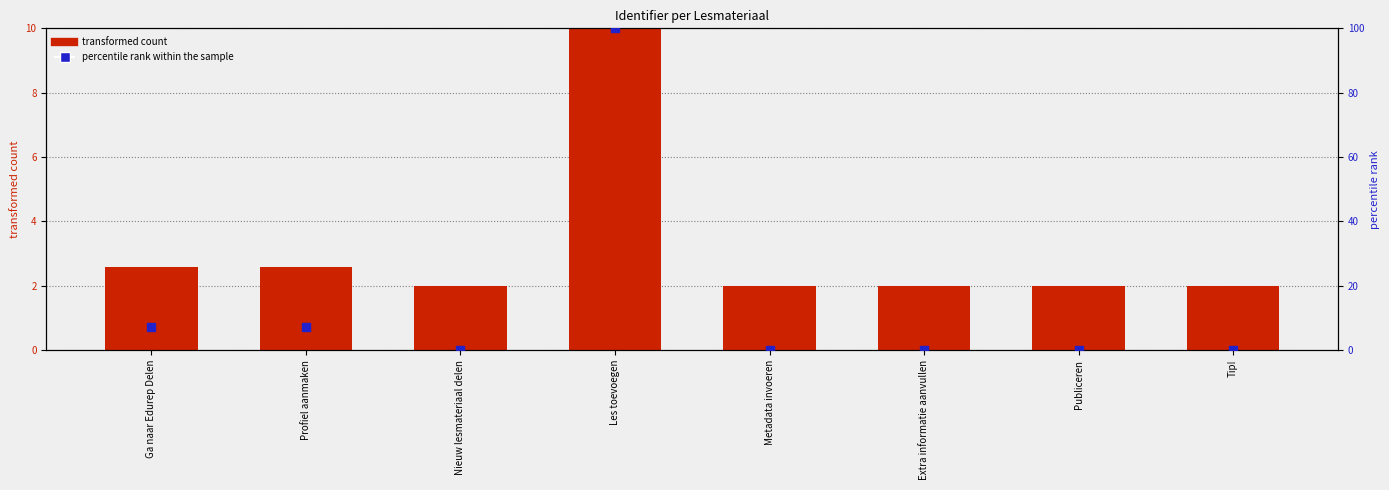

Which series reaches the minimum Y coordinate?

percentile rank within the sample